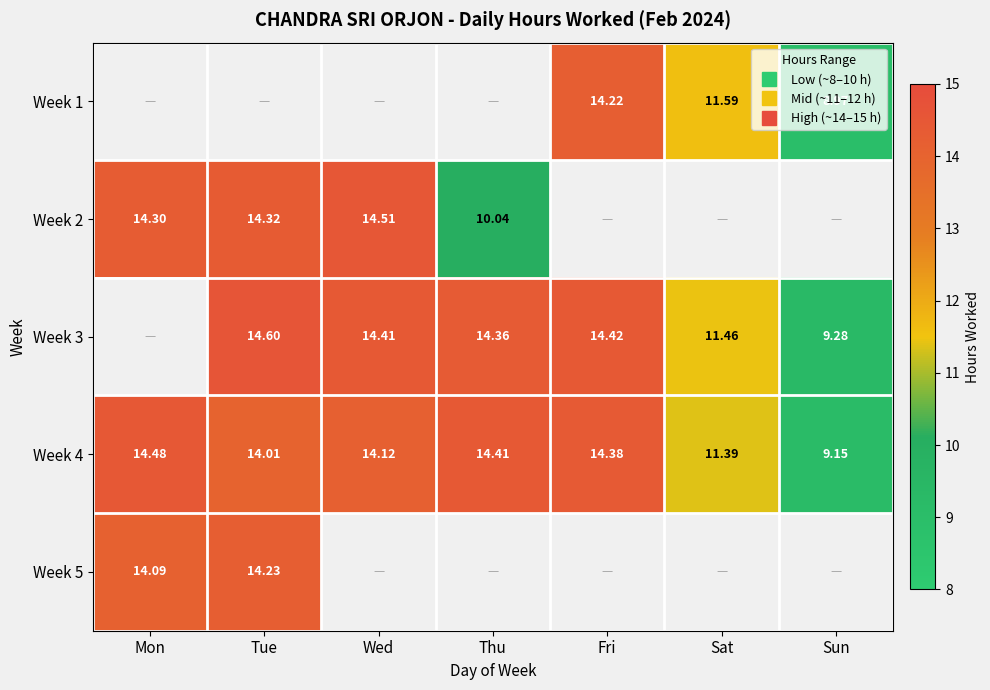

Which series has the largest total across all categories?

Week 4